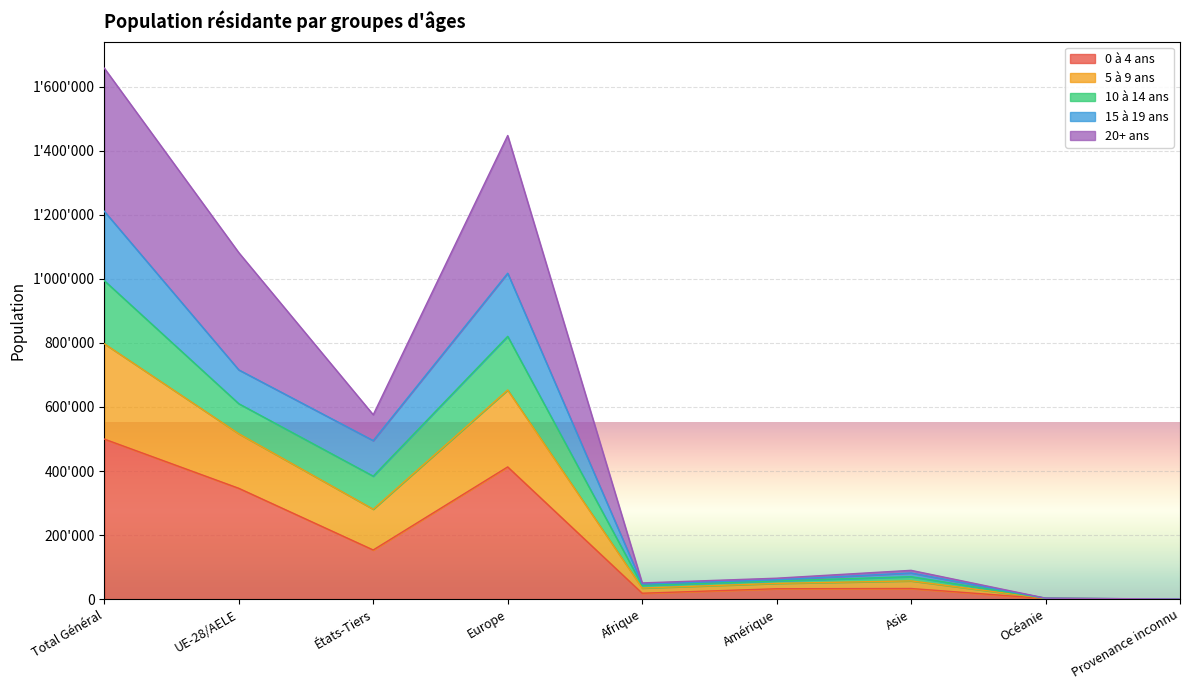

What are all the series names shown in the legend?

0 à 4 ans, 5 à 9 ans, 10 à 14 ans, 15 à 19 ans, 20+ ans